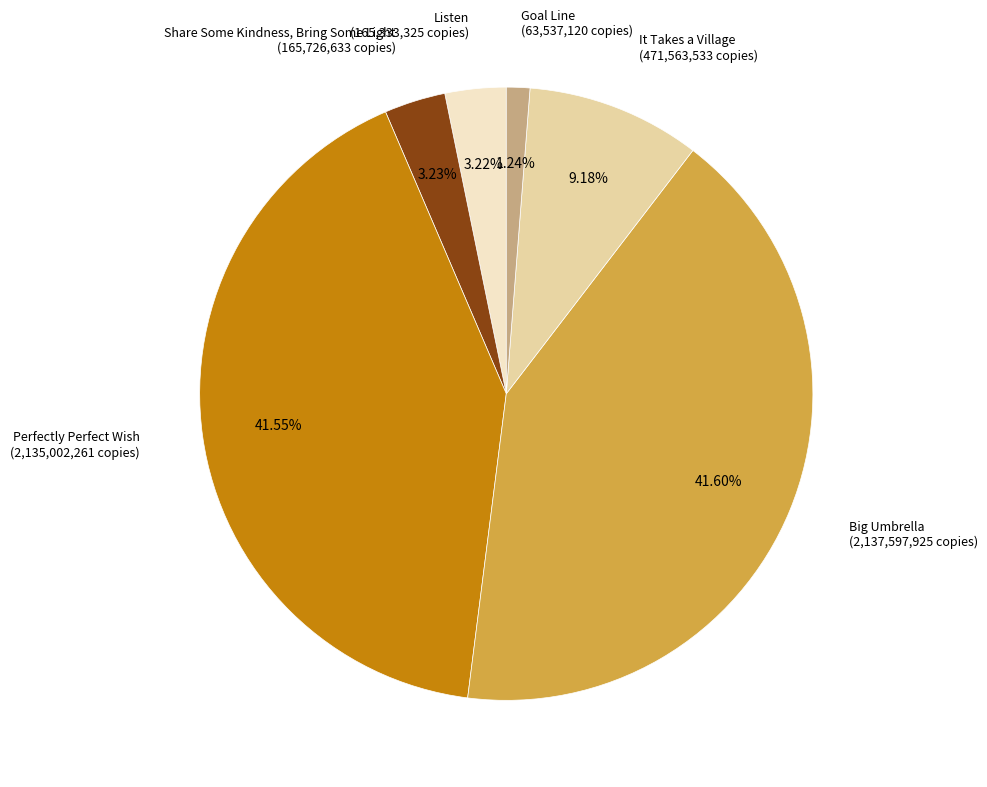

To the nearest percent, what is the average slice percentage?

17%